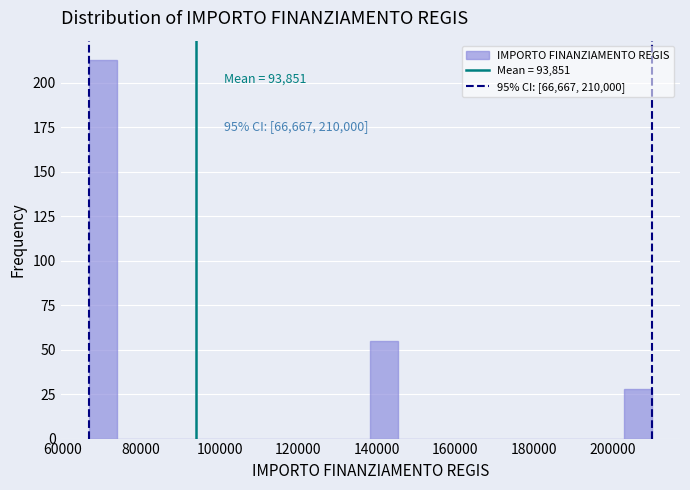

Around what value on the x-axis is the tallest bar? Give the approximate position of its centre, as read against the axis.

70000